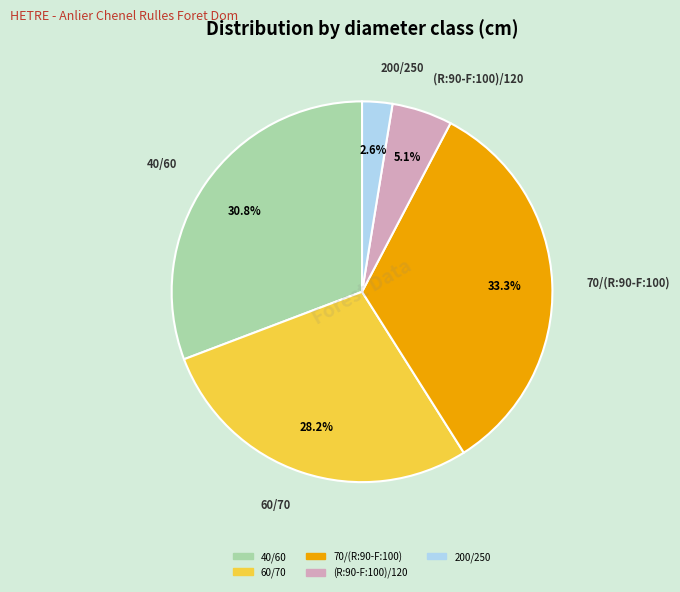

Is it true that (R:90-F:100)/120 is 1% of the pie?

False